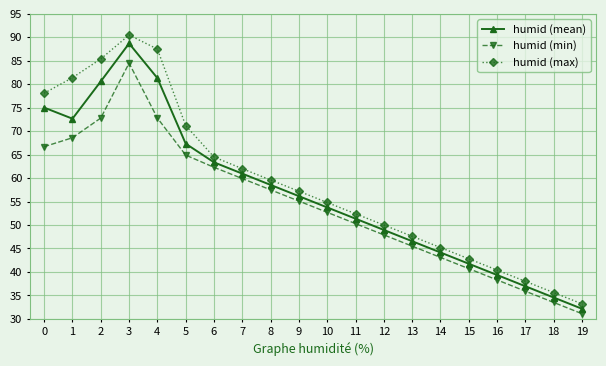

Rank the series at 6 from lowest to highest value.

humid (min), humid (mean), humid (max)